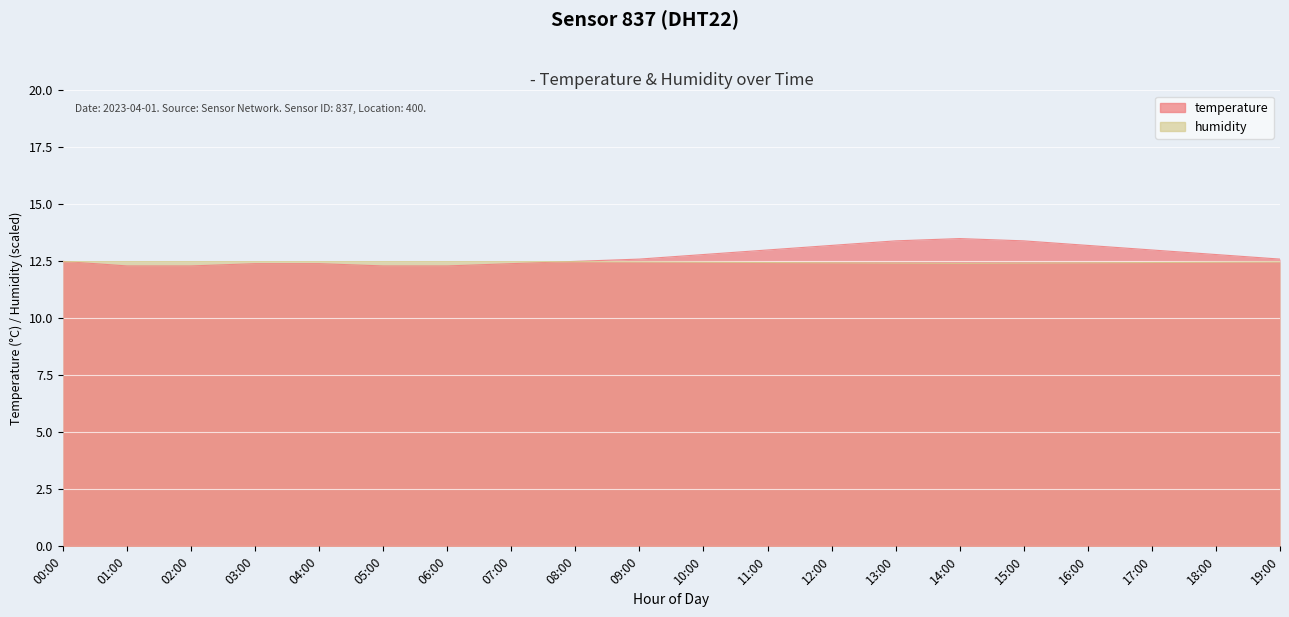

What is the label of the 8th point from the right?

12:00